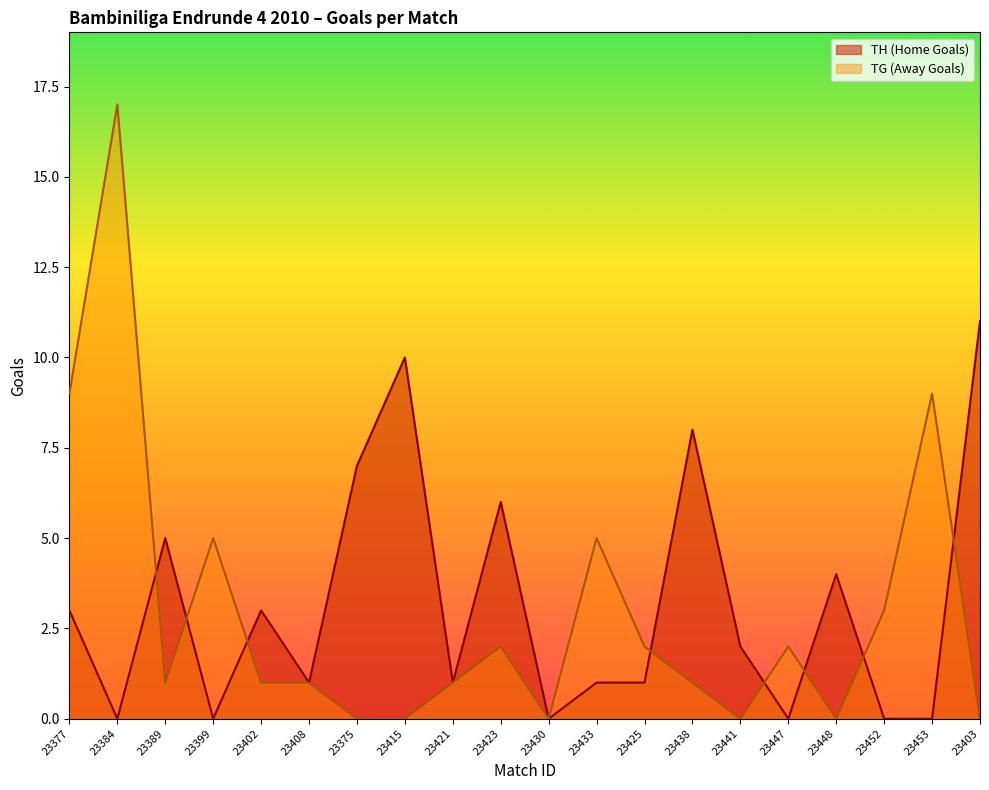

The value of TH (Home Goals) at 23452 is 0. True or false?

True